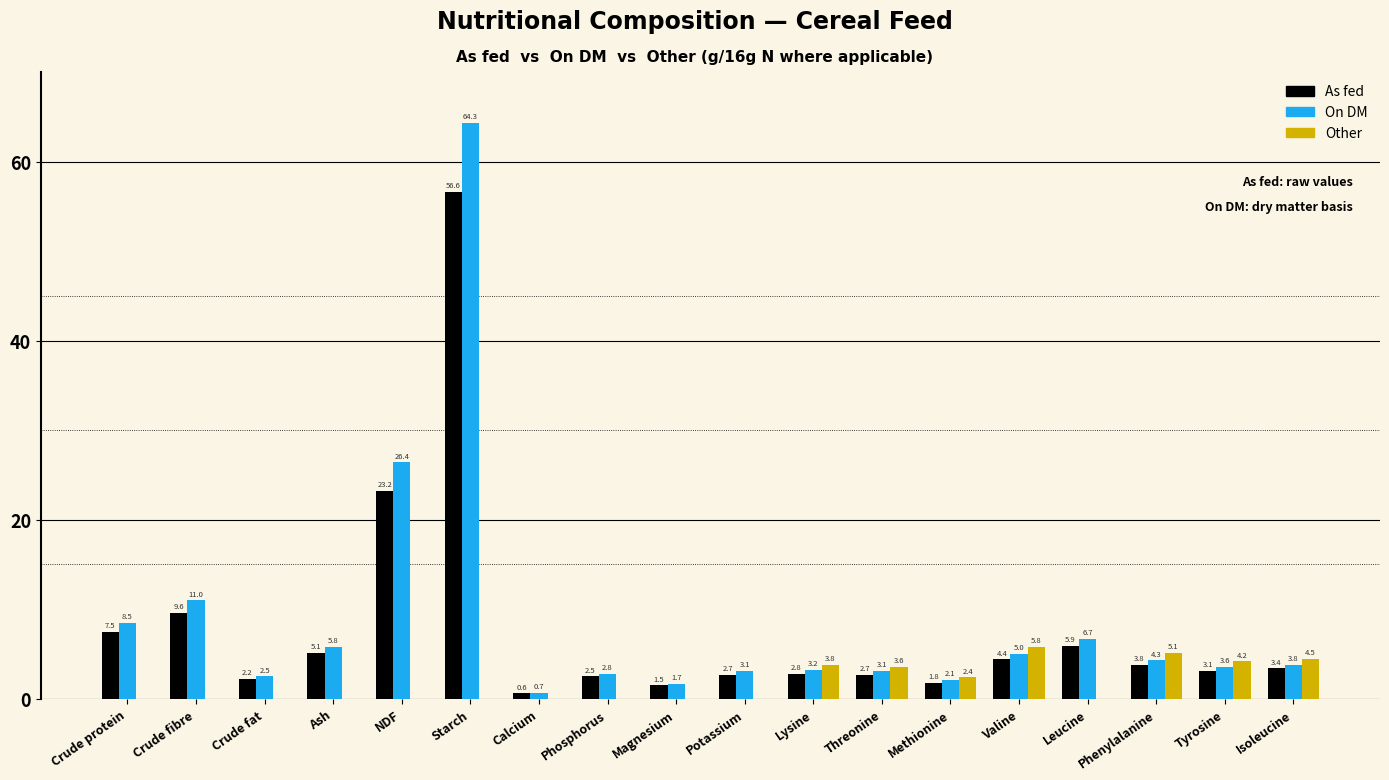

Count the number of categories in the chart.

18